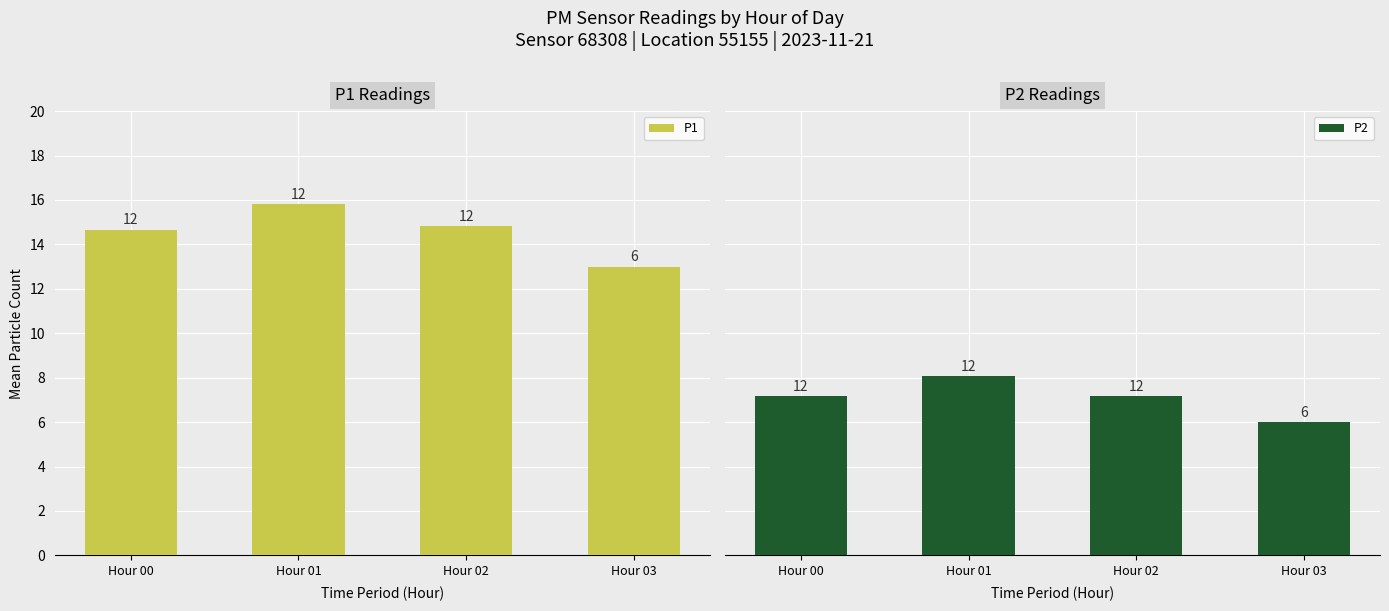

What is the approximate value of P2 at Hour 03?

6.0